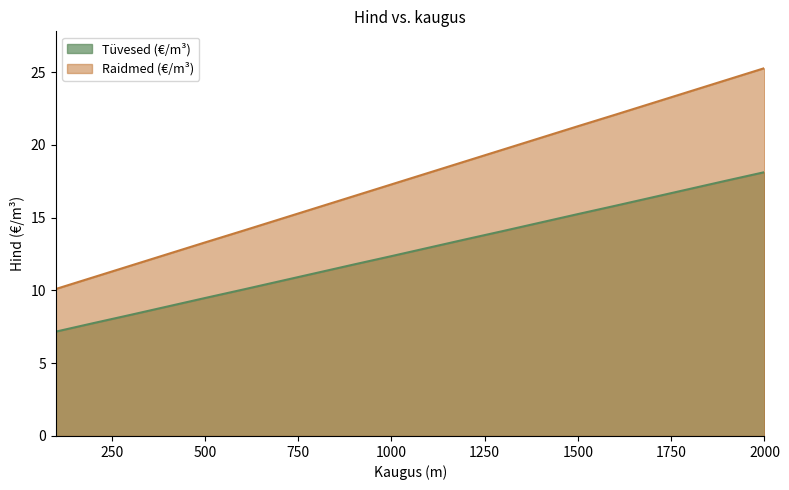

What is the difference between the second highest and minimum values in the Raidmed (€/m³) series?

14.4